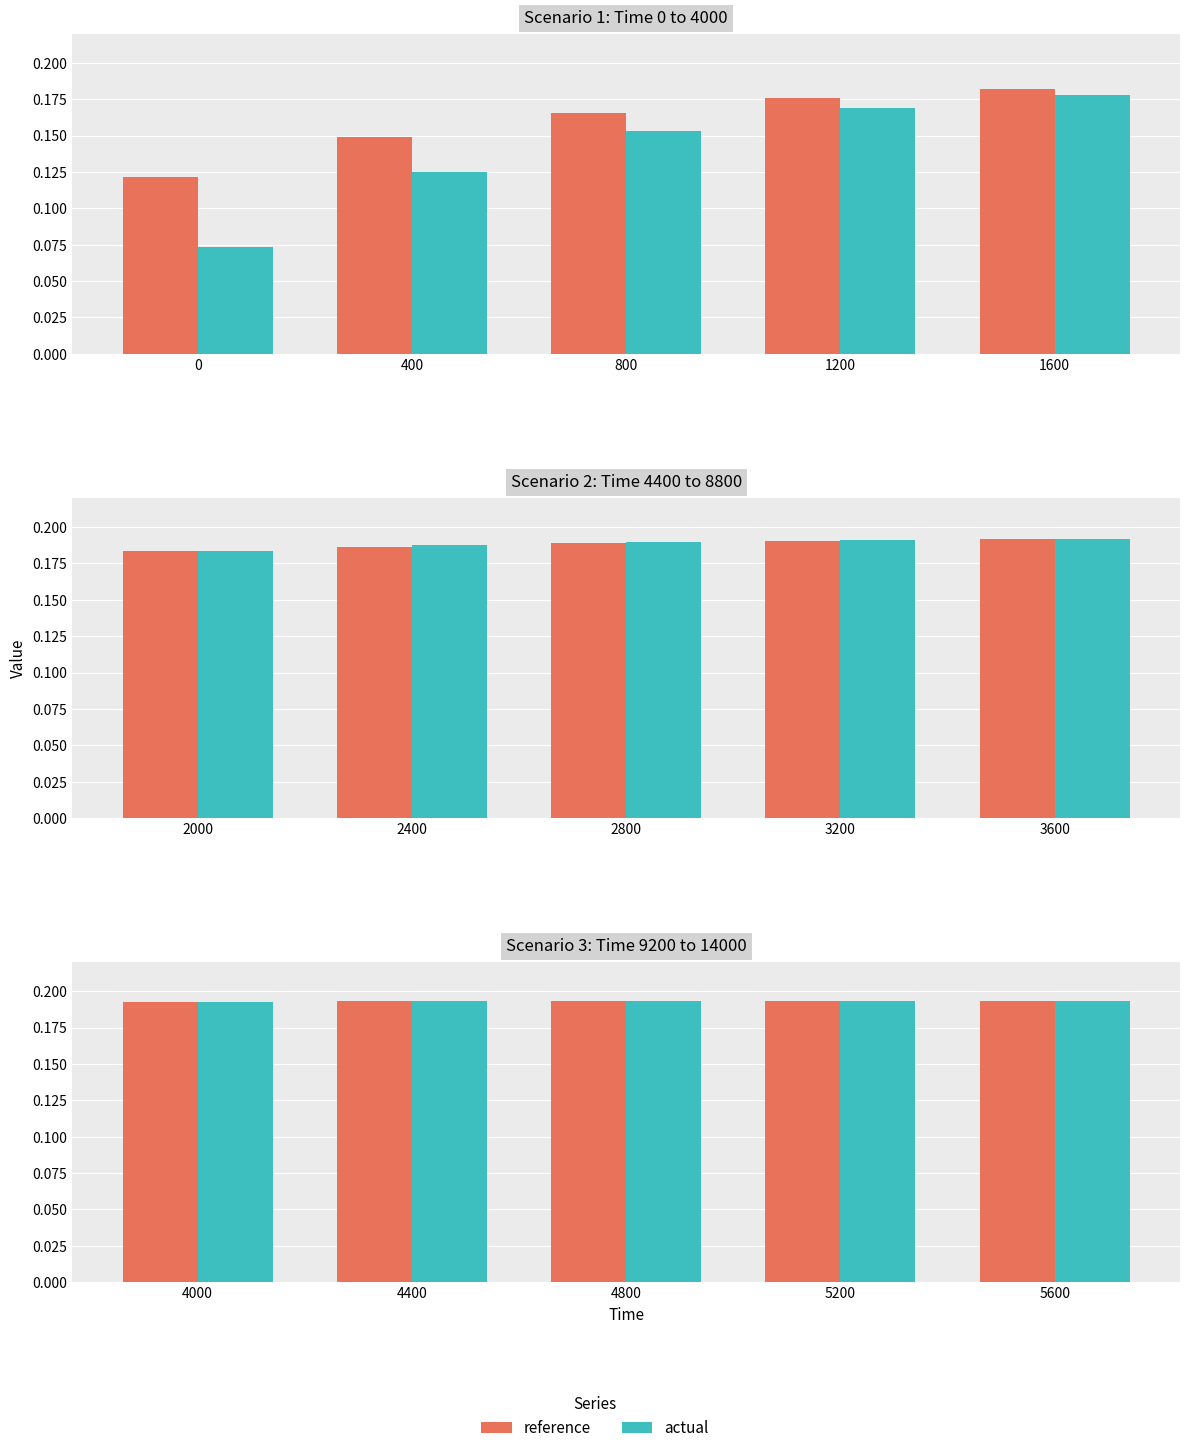

What is the value of the reference bar at the 2nd from the left?

0.2